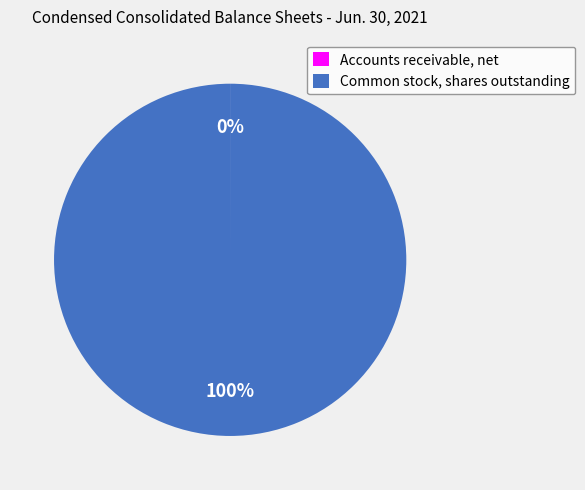

To the nearest percent, what portion does Common stock, shares outstanding represent?

100%